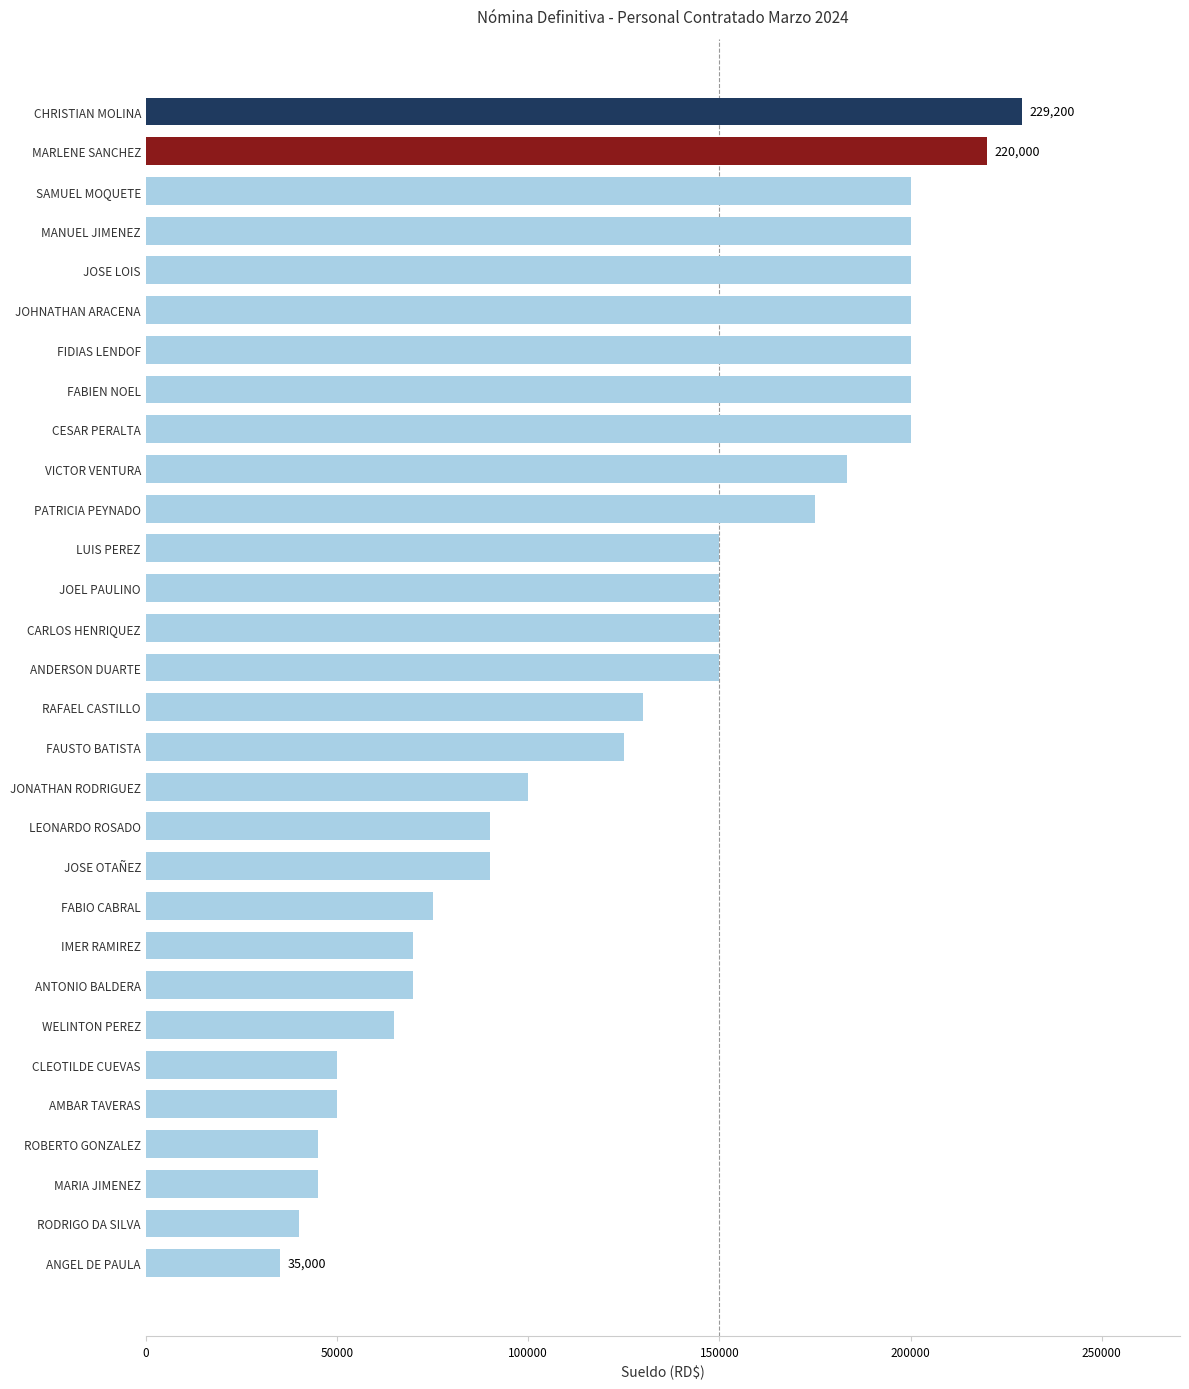

Which has a higher value, SAMUEL MOQUETE or VICTOR VENTURA?

SAMUEL MOQUETE